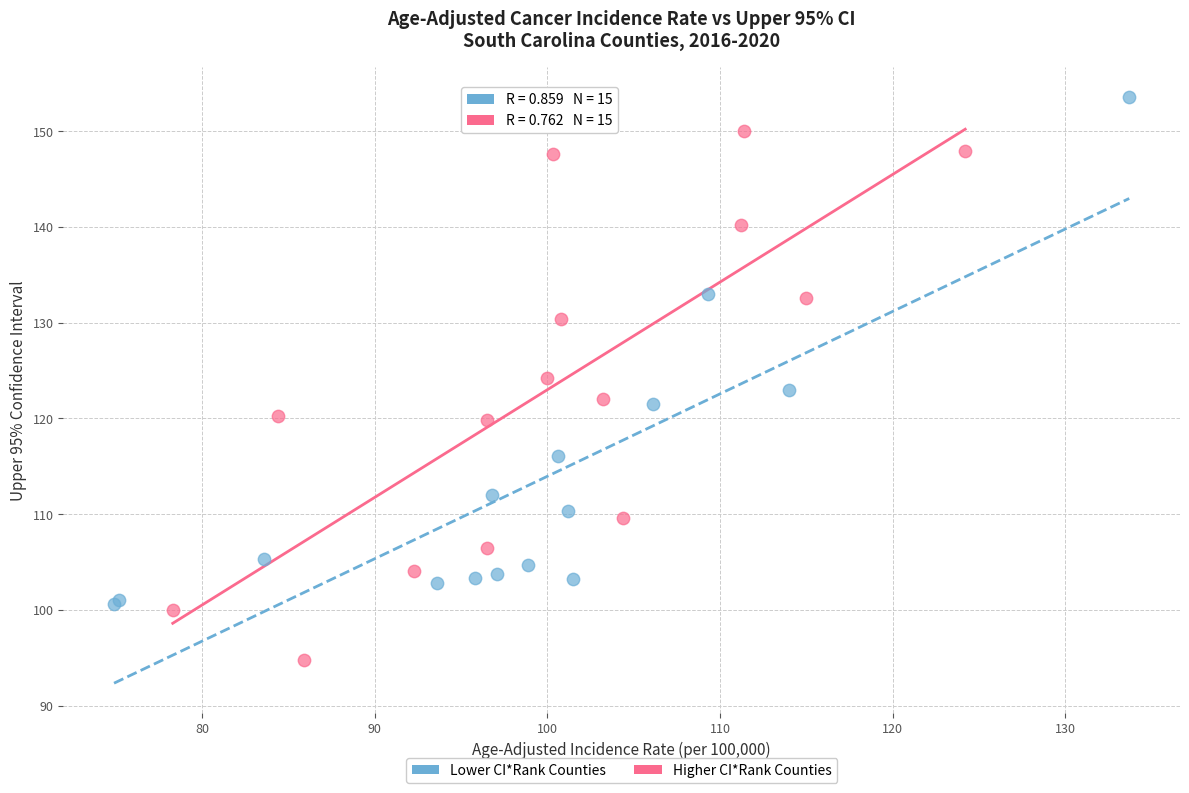

Which series reaches the maximum Y coordinate?

Lower CI*Rank Counties